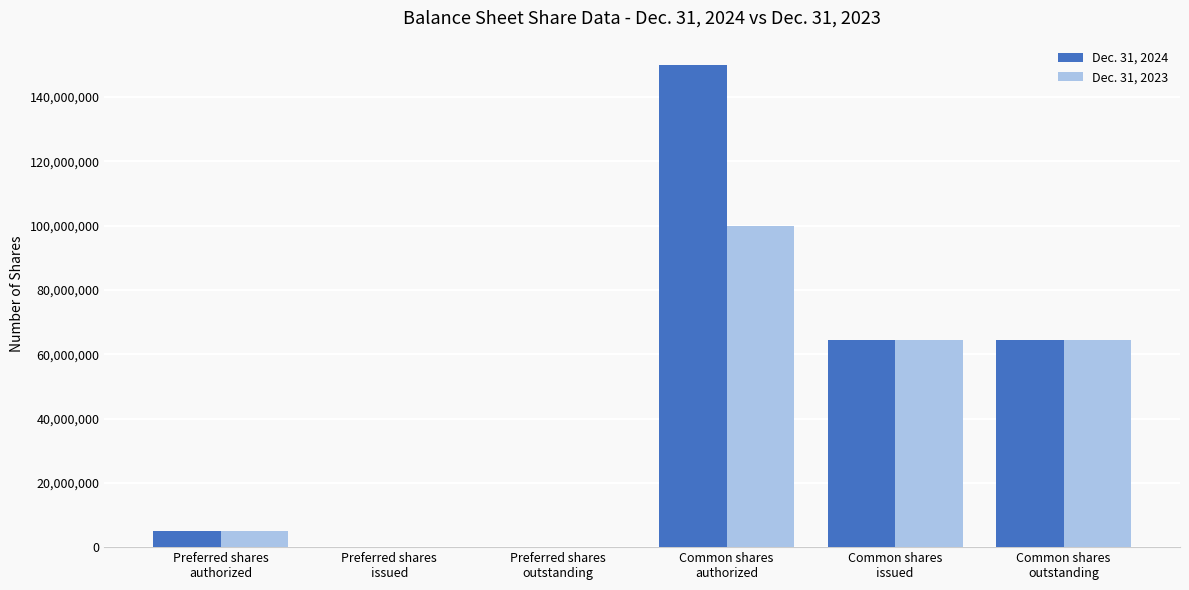

What is the greatest value displayed?

150000000